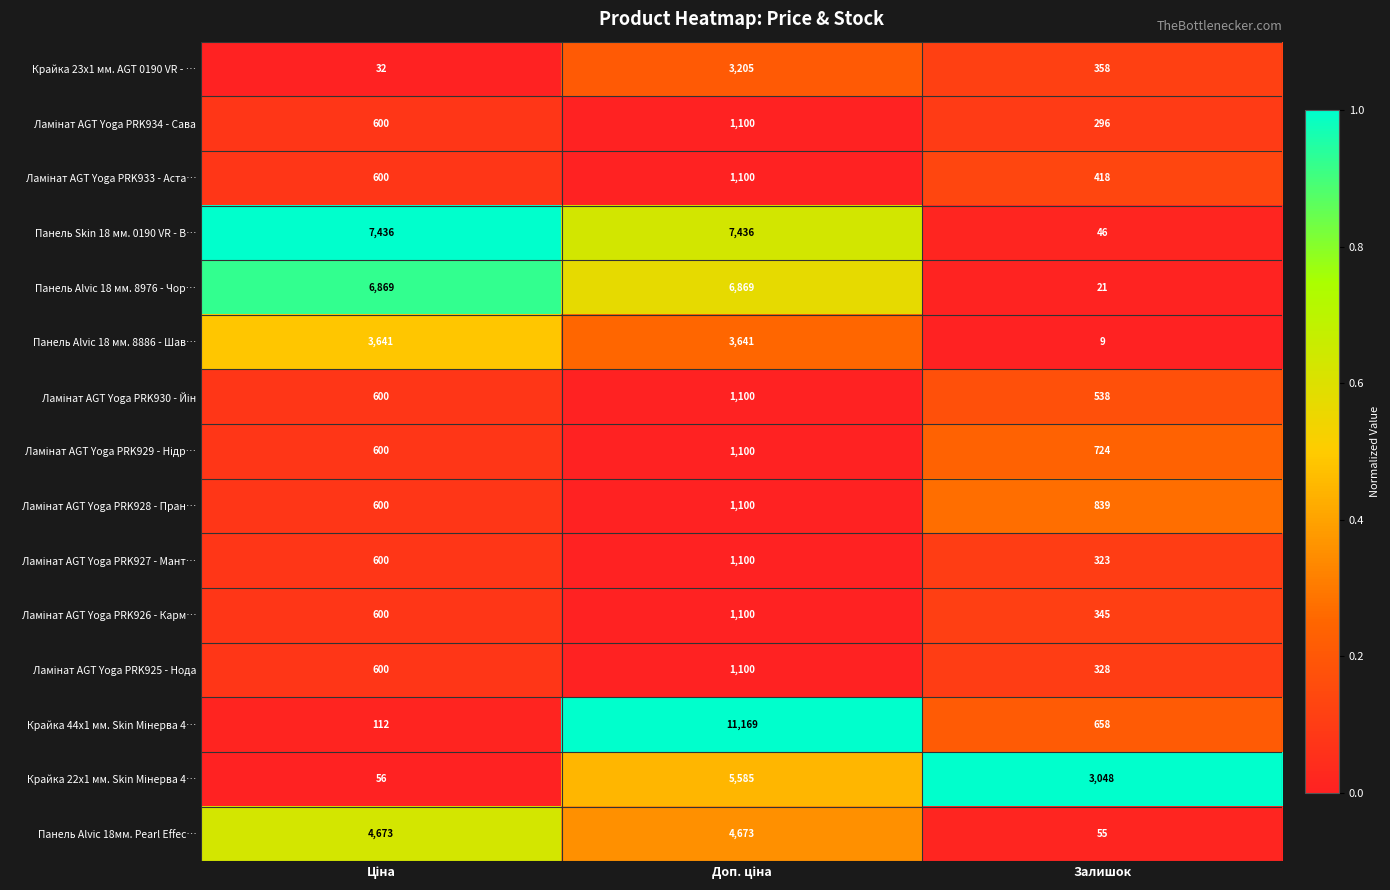

What is the difference between the maximum and minimum values in the Панель Alvic 18 мм. 8886 - Шав… series?

3632